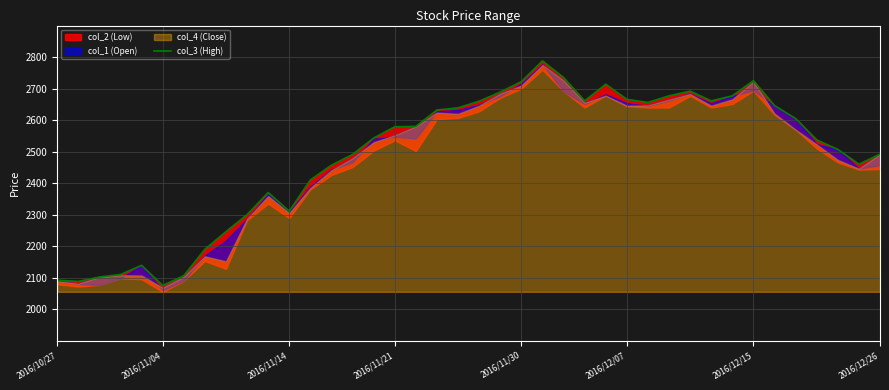

True or false: the data shows 2632 at 18.

True